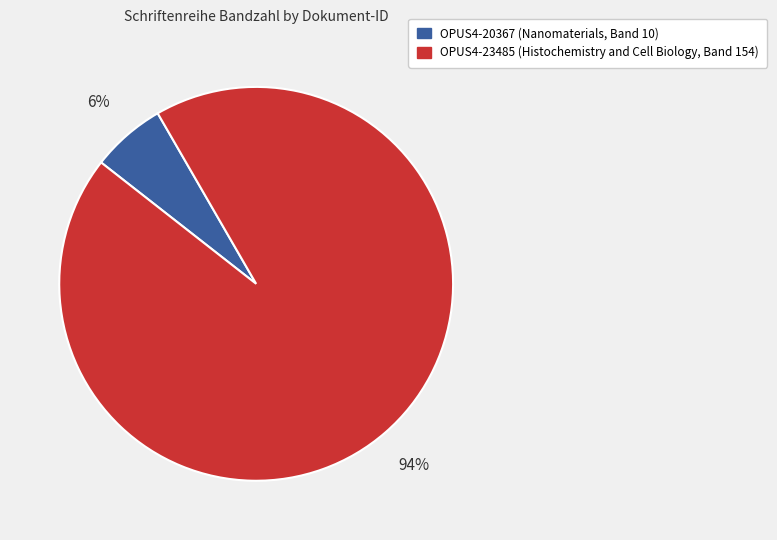

Between OPUS4-20367 (Nanomaterials, Band 10) and OPUS4-23485 (Histochemistry and Cell Biology, Band 154), which is larger?

OPUS4-23485 (Histochemistry and Cell Biology, Band 154)